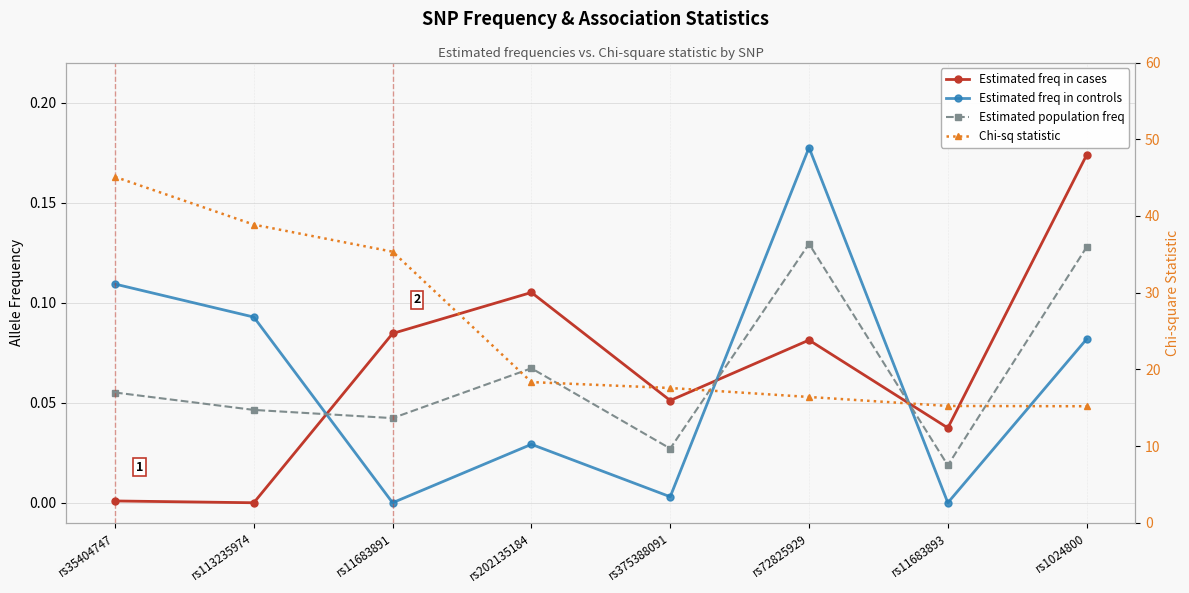

How many intersections are there between Estimated population freq and Estimated freq in cases?

3